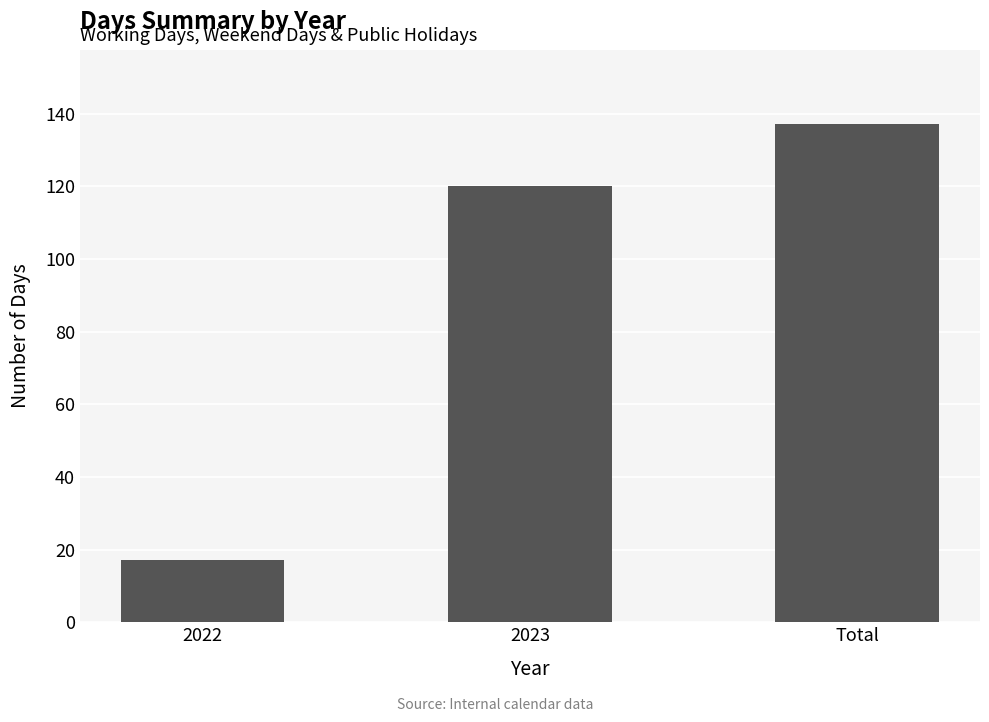

Rank the categories by value from lowest to highest.

2022, 2023, Total